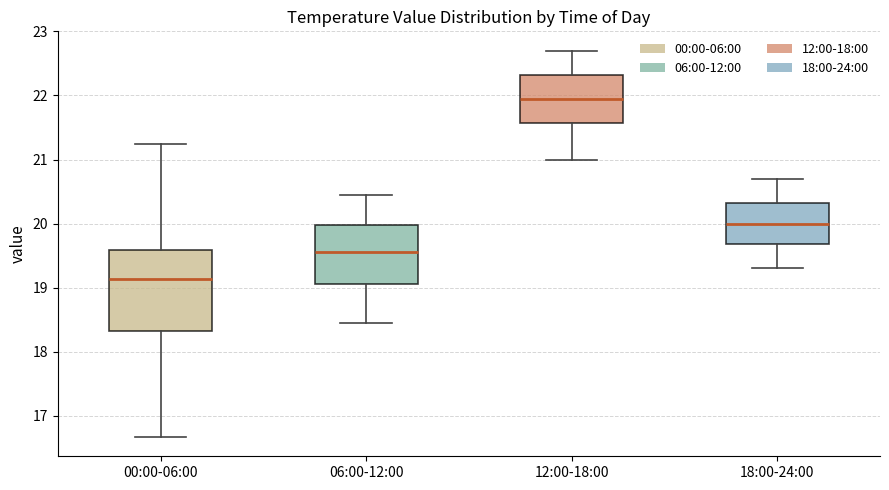

Which box is the tallest, from its lower edge to its upper edge?

00:00-06:00